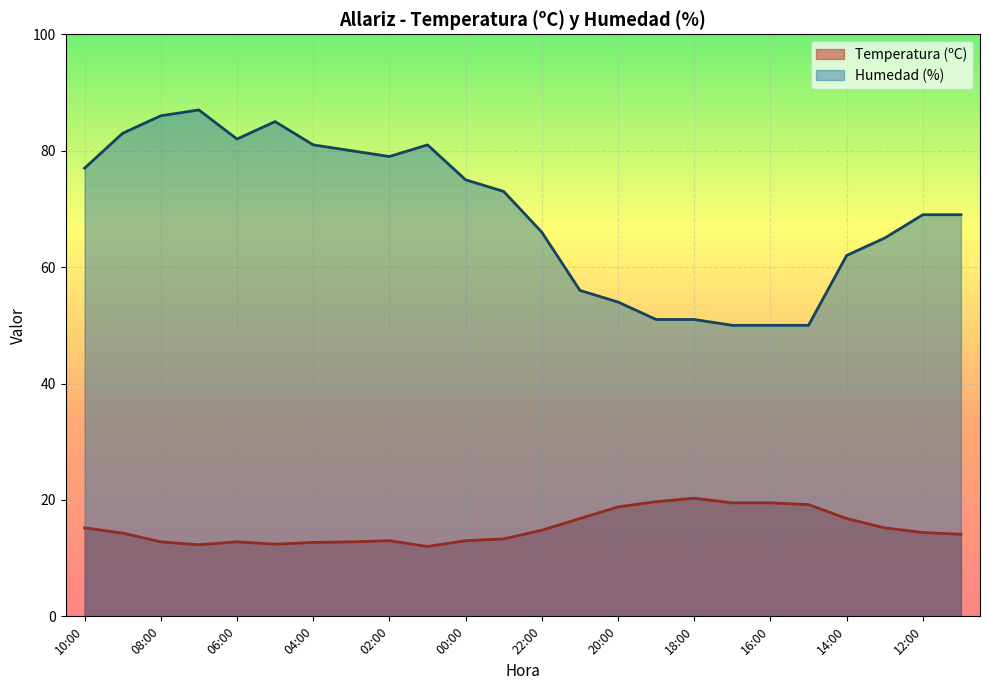

At which category is the sum across all series the highest?

07:00